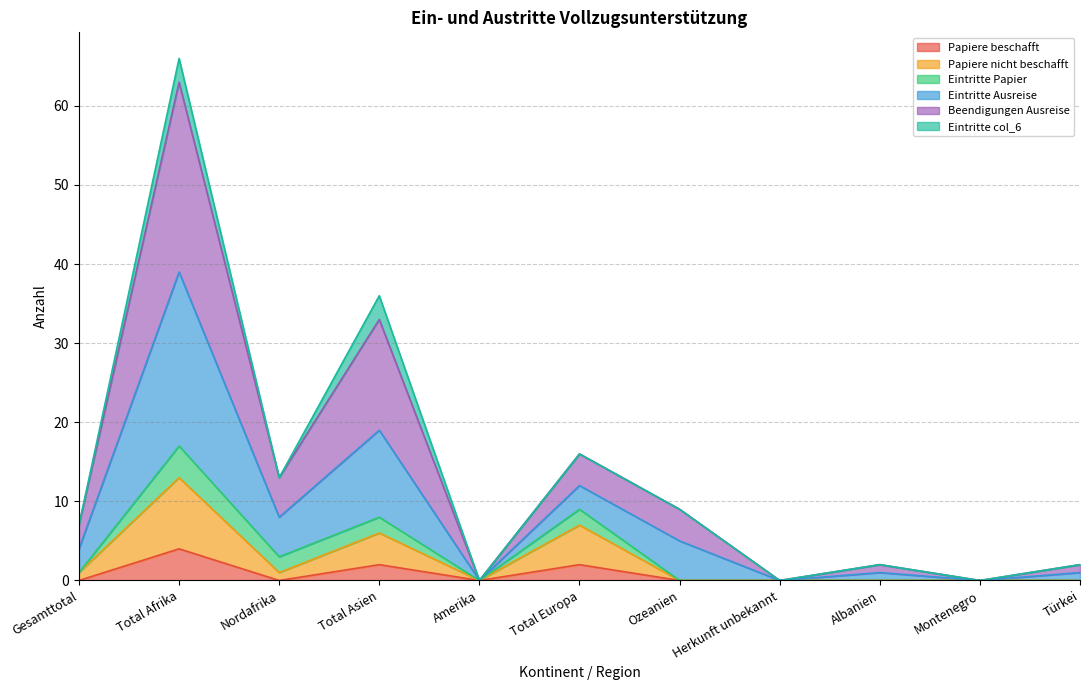

How many positive values does the Papiere nicht beschafft series have?

5